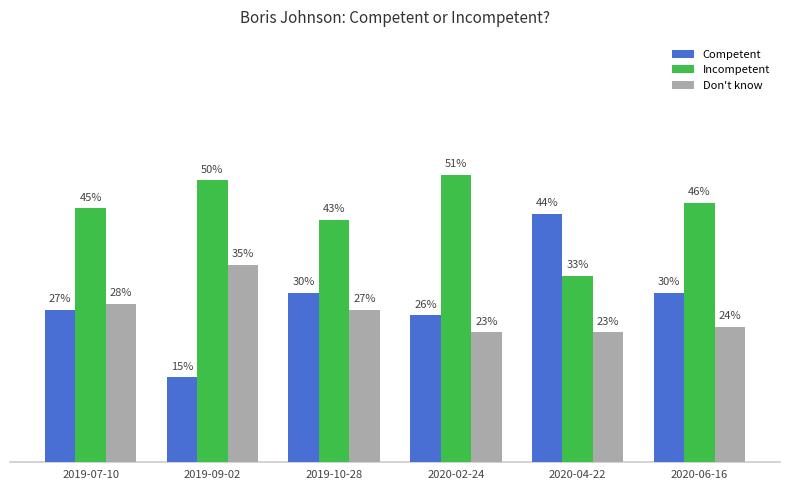

What are all the series names shown in the legend?

Competent, Incompetent, Don't know